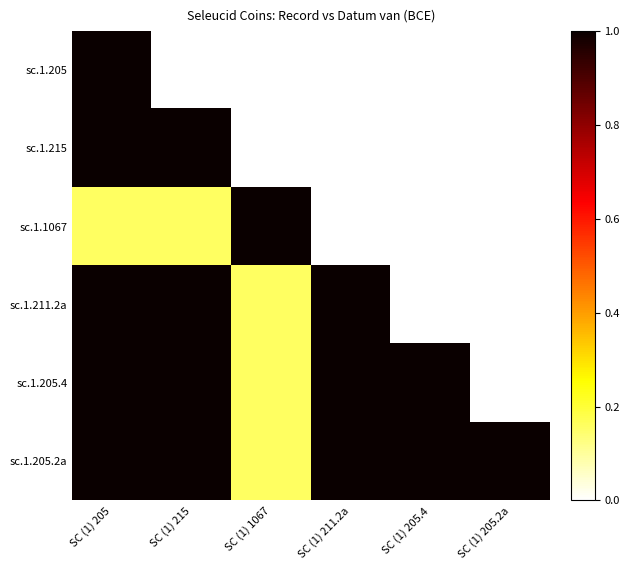

Between SC (1) 1067 and SC (1) 215, which is larger?

SC (1) 215